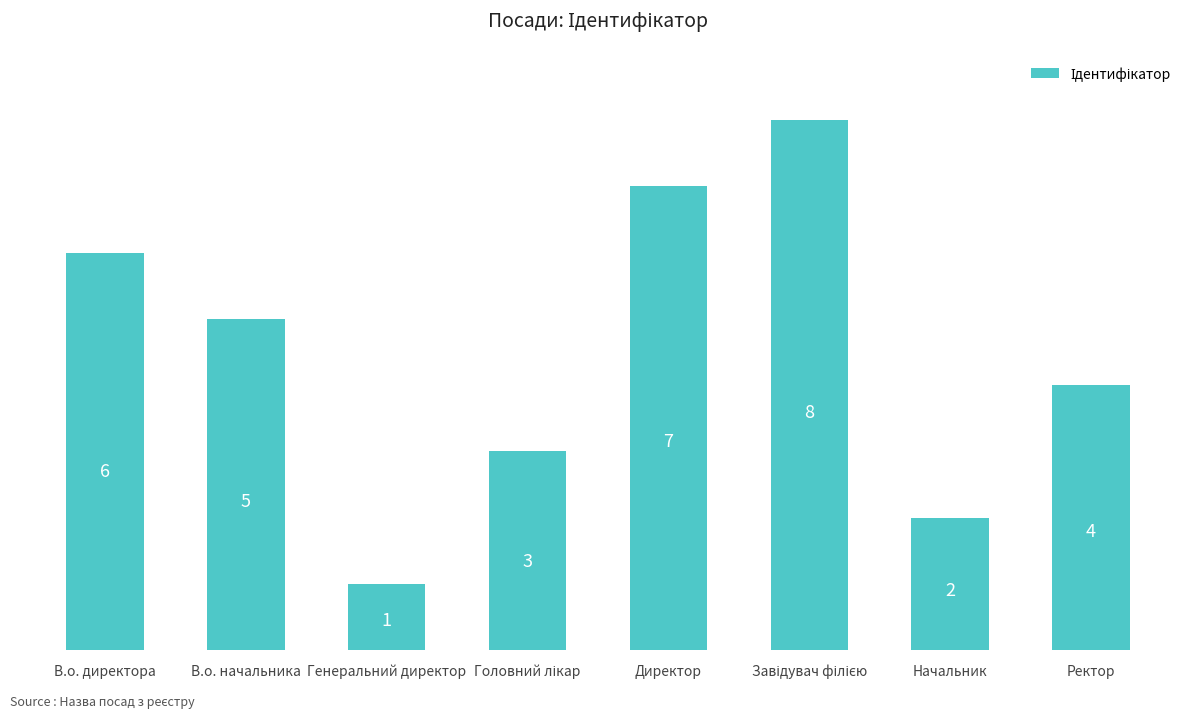

True or false: the data shows 0 at Генеральний директор.

False